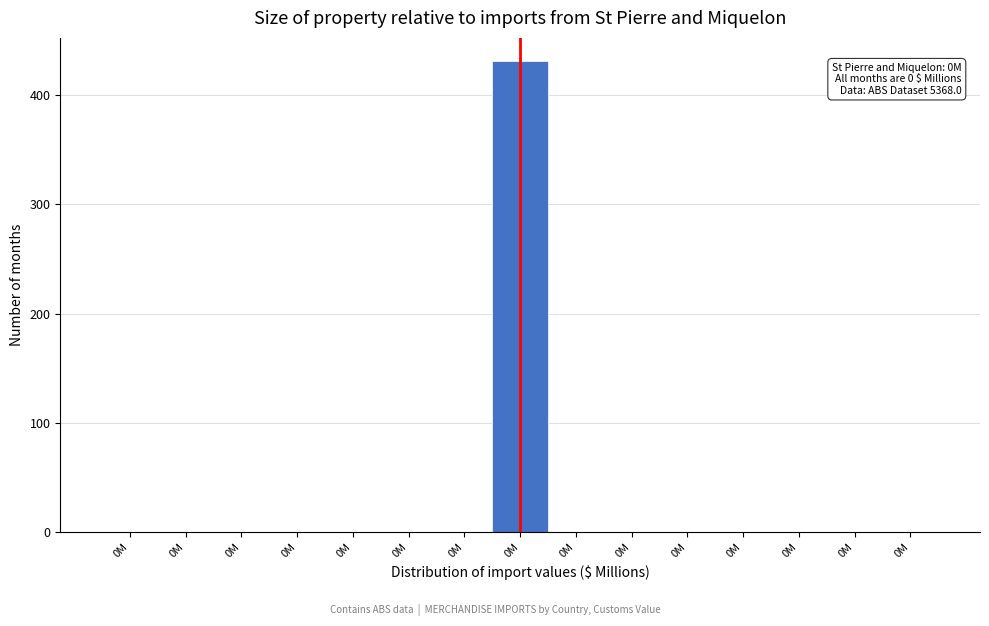

Count the number of data series in this chart.

1